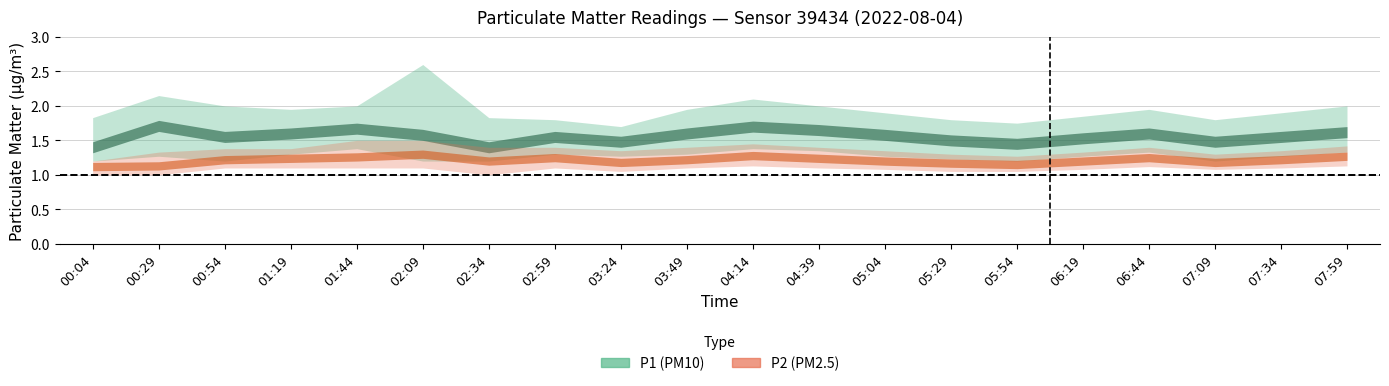

Is it true that P1_low equals 1.3 at 03:49?

True